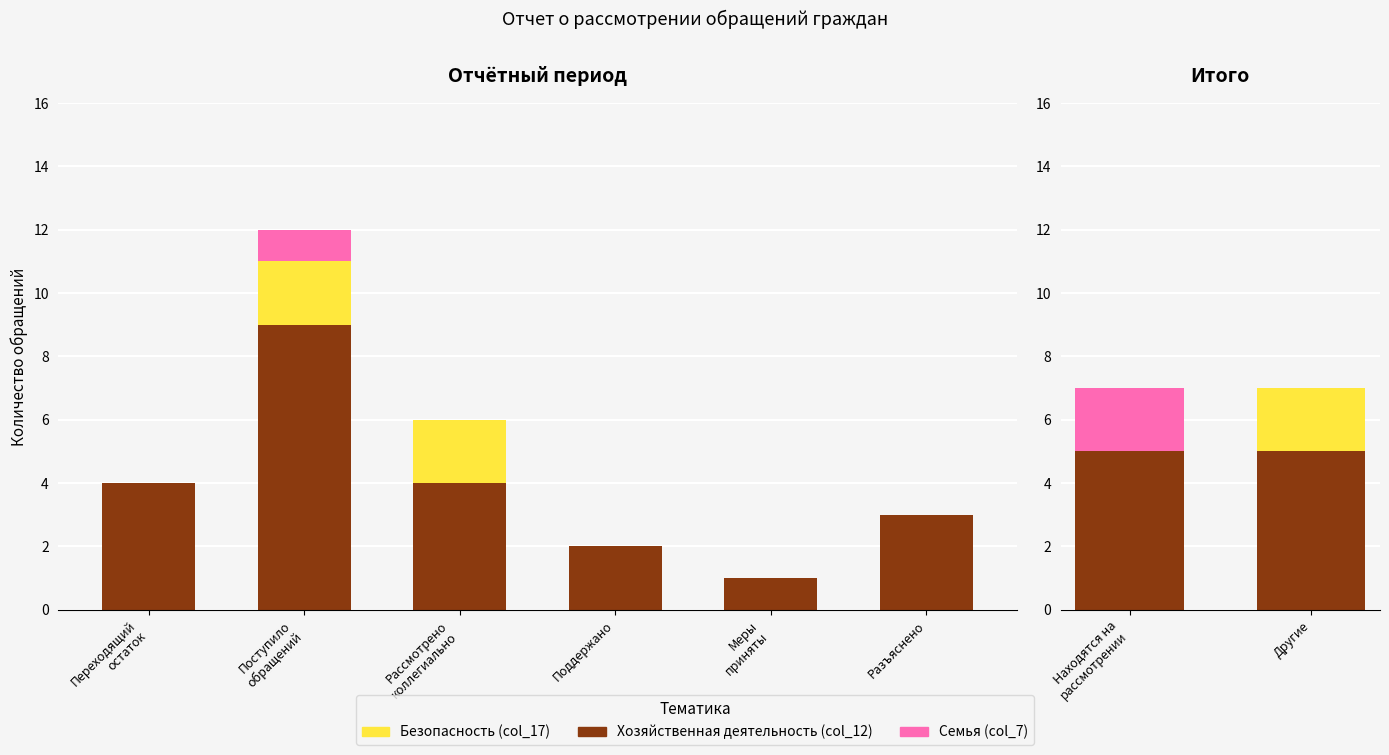

Is the value of Семья at Другие greater than the value of Безопасность at Другие?

No